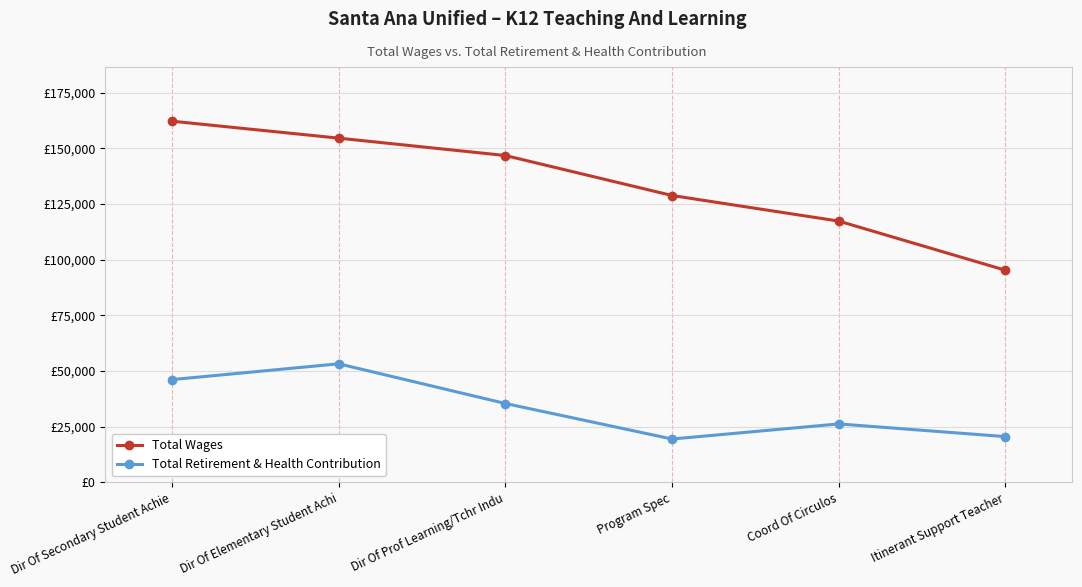

Which series has the largest total across all categories?

Total Wages